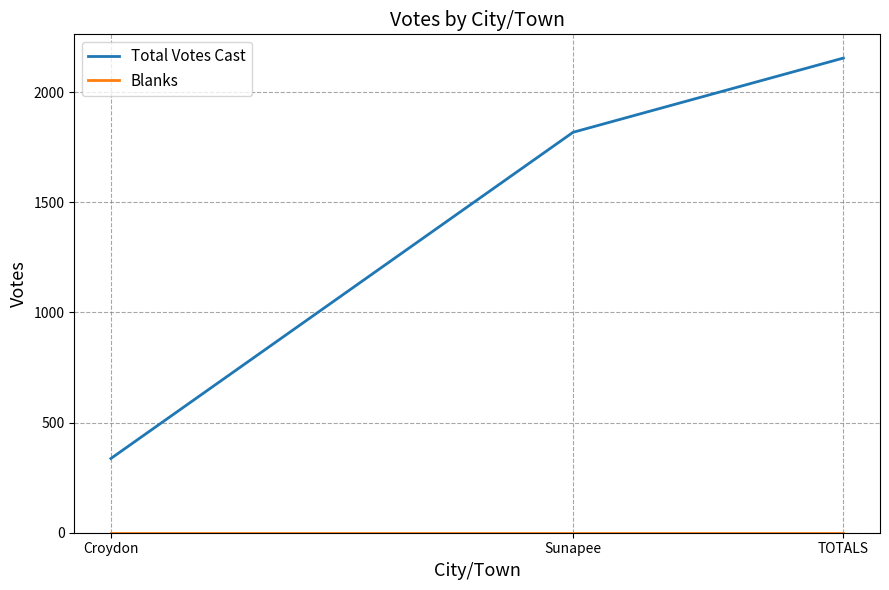

Which series has the largest total across all categories?

Total Votes Cast